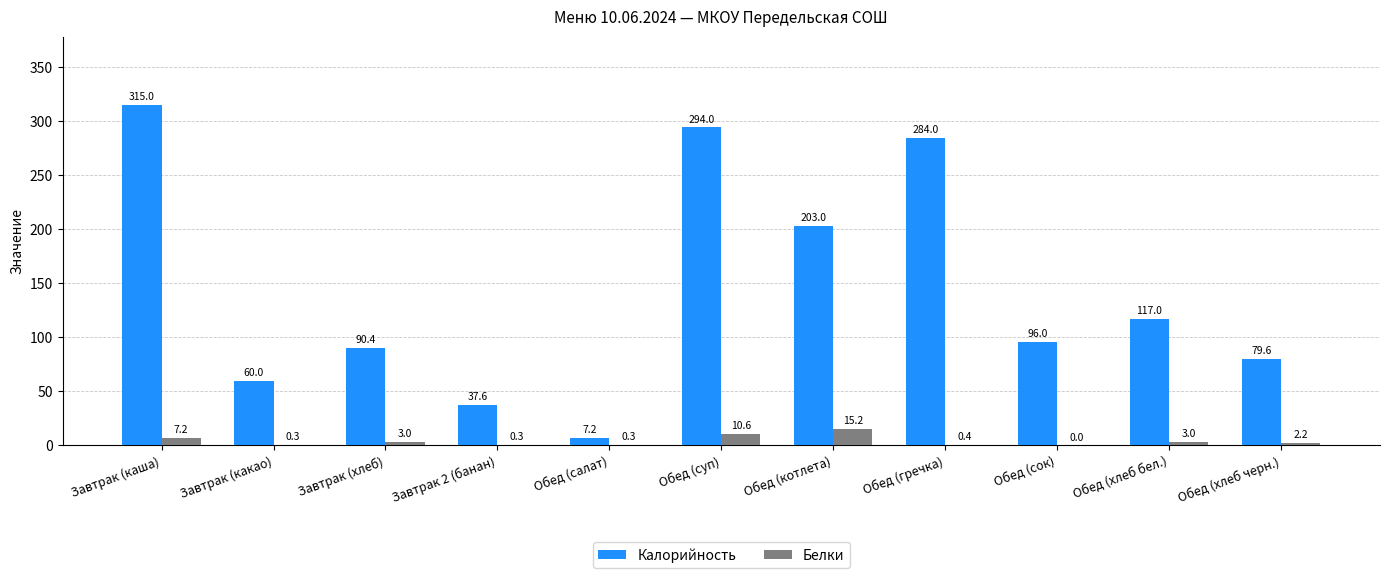

How many groups of bars are there?

11